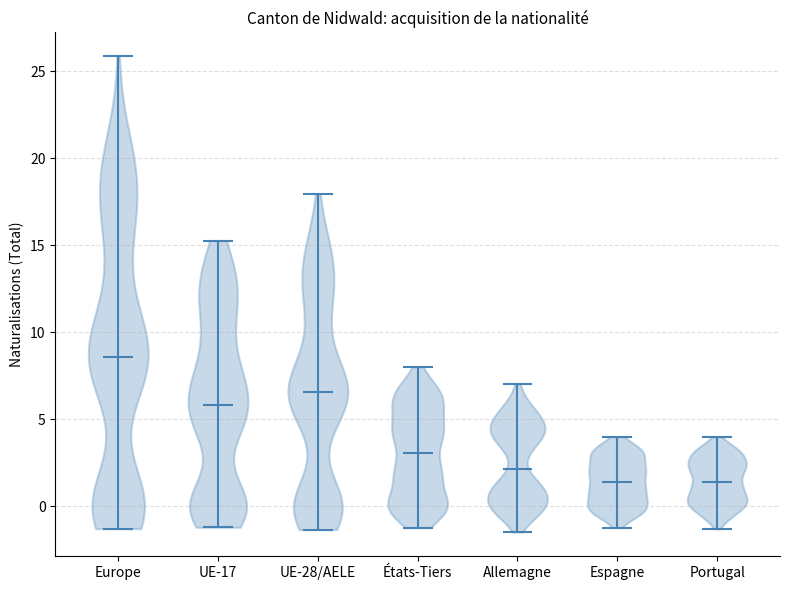

Reading left to right, read every violin against the y-axis: where its median line is, and the lowest and highest points it reaches. The values are not printed on the chart, so give them approximately, as read against the axis.

Europe: median line 8.5, lowest point -1.5, highest point 26.0
UE-17: median line 6.0, lowest point -1.0, highest point 15.5
UE-28/AELE: median line 6.5, lowest point -1.5, highest point 18.0
États-Tiers: median line 3.0, lowest point -1.0, highest point 8.0
Allemagne: median line 2.0, lowest point -1.5, highest point 7.0
Espagne: median line 1.5, lowest point -1.0, highest point 4.0
Portugal: median line 1.5, lowest point -1.5, highest point 4.0